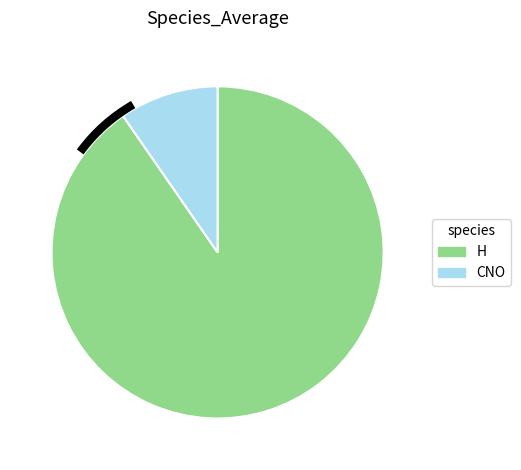

The CNO slice represents 24% of the pie. True or false?

False